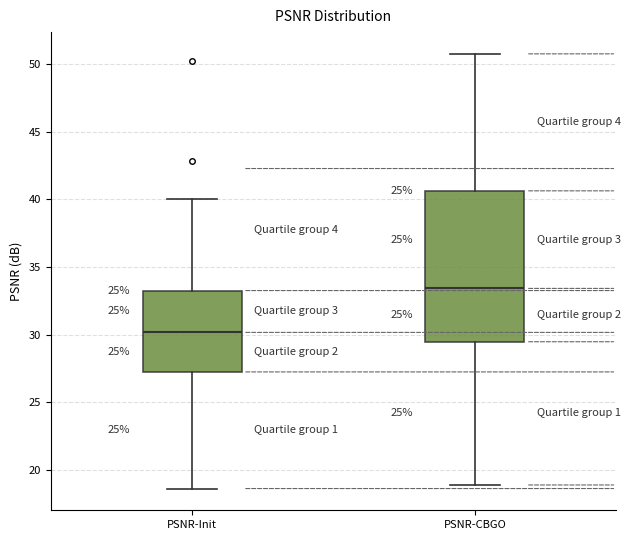

Reading left to right, transcribe this box plot: for each box, give where its median line is, the range the box spans, and where its two whiskers end, as read against the y-axis. The values are not printed on the chart, so give them approximately, as read against the axis.

PSNR-Init: median 30.0, box 27.5 to 33.5, whiskers 18.5 to 40.0
PSNR-CBGO: median 33.5, box 29.5 to 40.5, whiskers 19.0 to 50.5